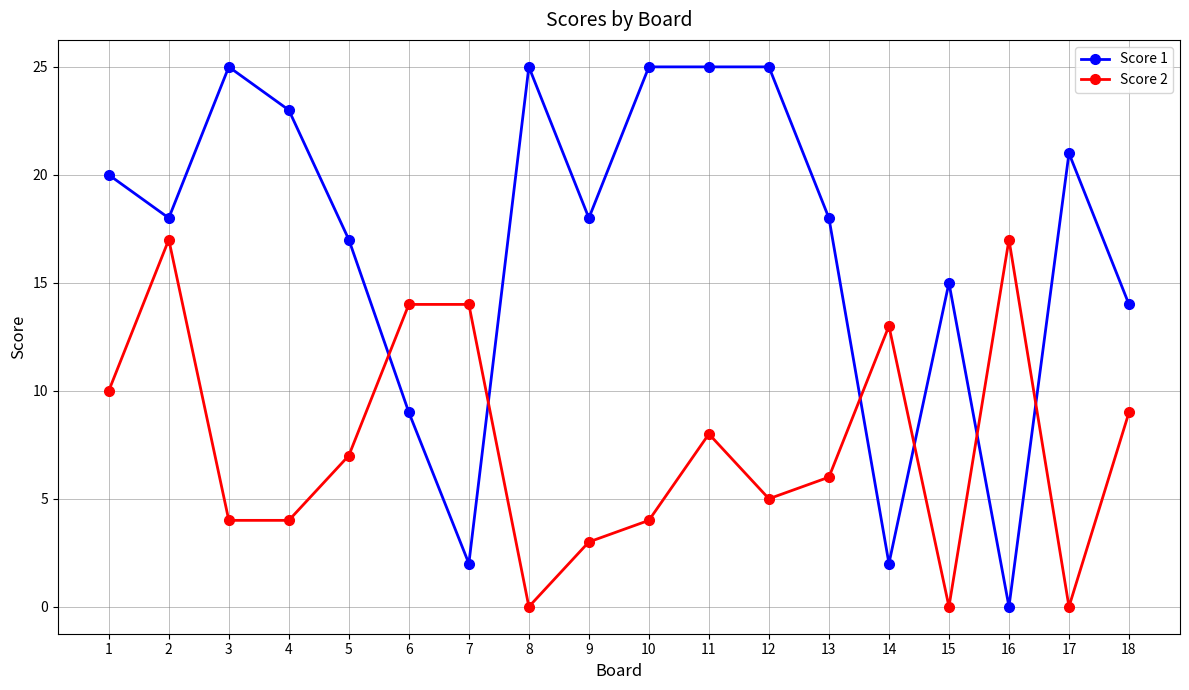

Reading right to left, transcribe all the data shown in this chart.

Score 1: 18=14	17=21	16=0	15=15	14=2	13=18	12=25	11=25	10=25	9=18	8=25	7=2	6=9	5=17	4=23	3=25	2=18	1=20
Score 2: 18=9	17=0	16=17	15=0	14=13	13=6	12=5	11=8	10=4	9=3	8=0	7=14	6=14	5=7	4=4	3=4	2=17	1=10